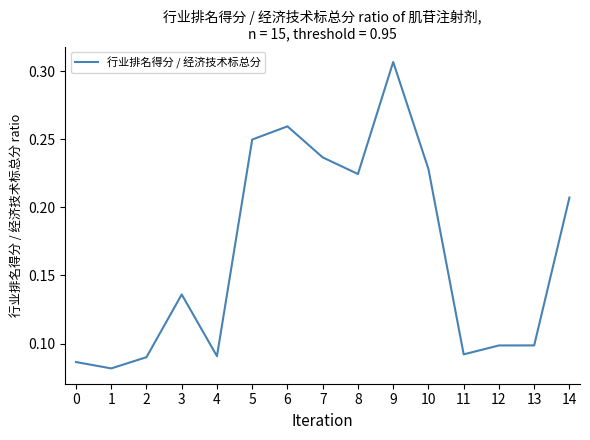

Between 7 and 2, which is larger?

7